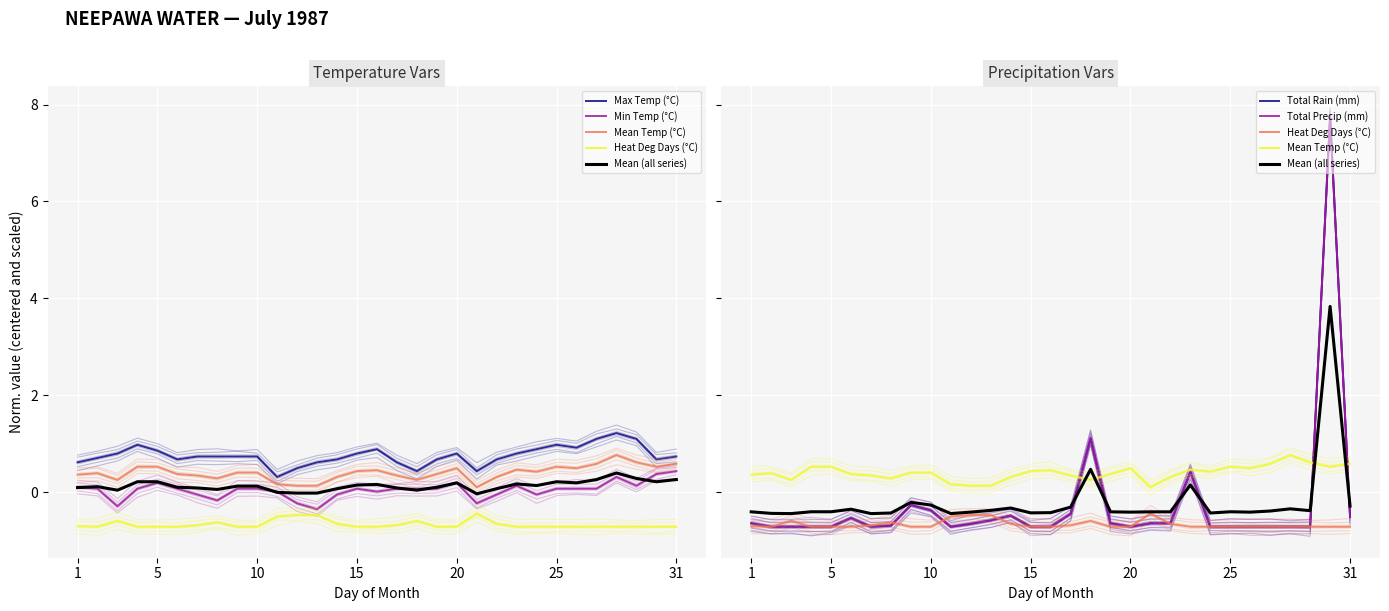

What is the sum of all Total Precip (mm) values?

-8.4